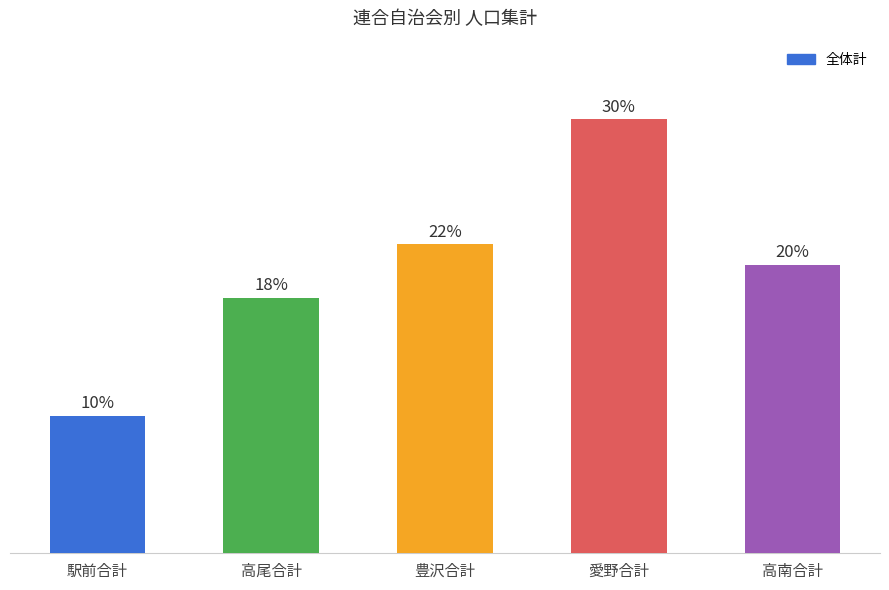

Reading left to right, extract all data points from this chart.

駅前合計=1750	高尾合計=3249	豊沢合計=3930	愛野合計=5519	高南合計=3667